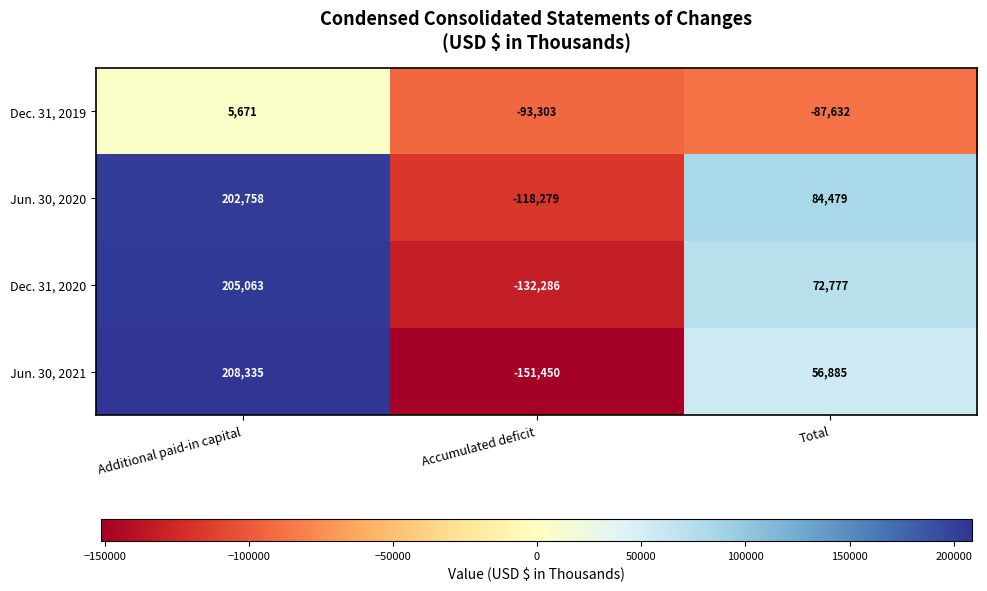

How many Jun. 30, 2020 values are between -118279 and 202758?

3